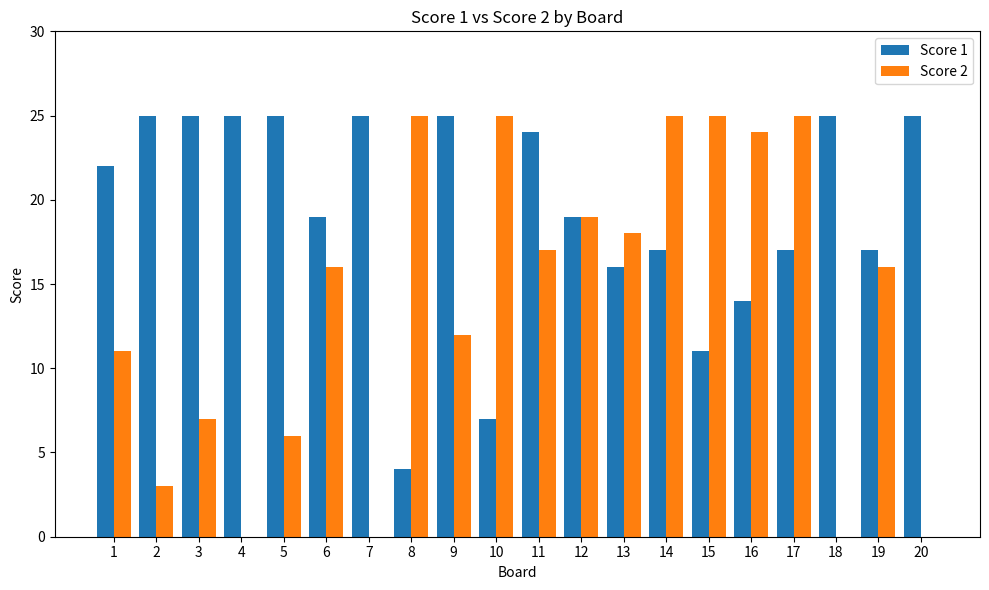

What is the maximum value shown in the chart?

25